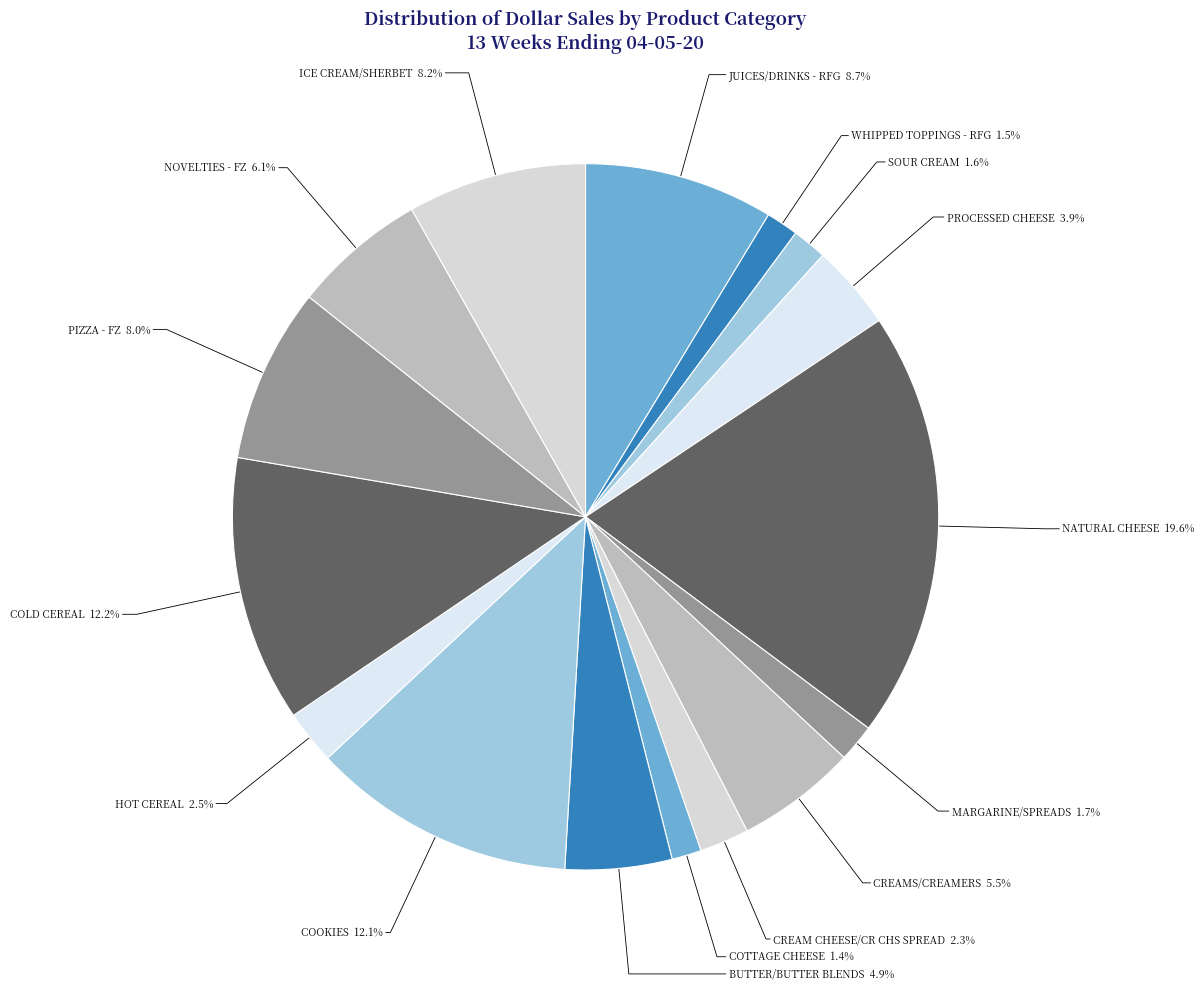

How many slices are in this pie chart?

16